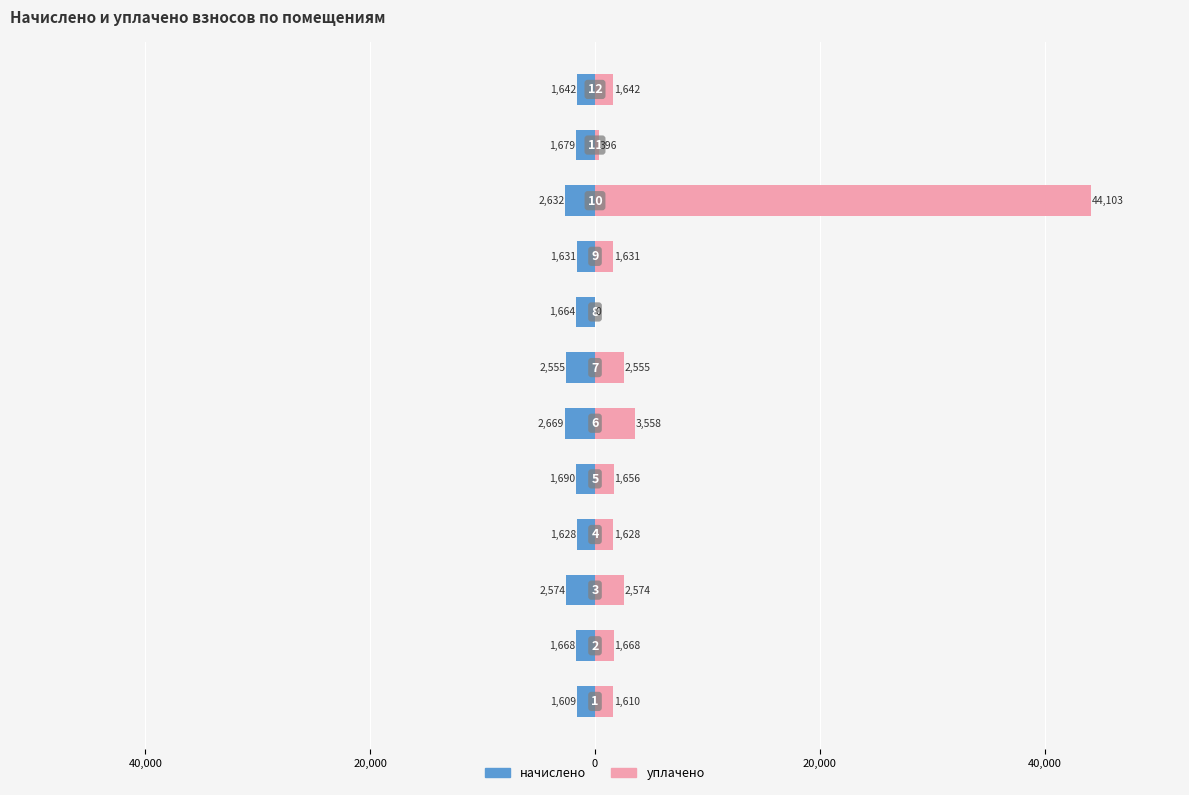

Reading left to right, transcribe all the data shown in this chart.

начислено: -1609.4	-1668.0	-2573.5	-1627.7	-1690.0	-2668.9	-2555.2	-1664.4	-1631.4	-2632.2	-1679.0	-1642.4
уплачено: 1609.5	1668.0	2573.5	1627.7	1655.9	3558.5	2555.2	0.0	1631.4	44103.3	395.6	1642.4